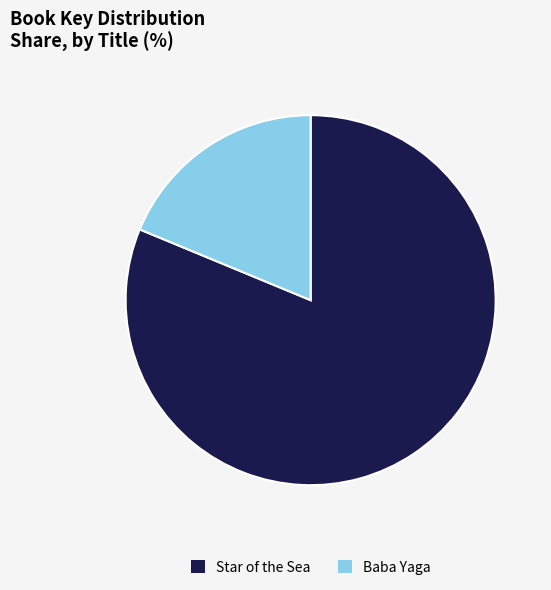

How many slices are in this pie chart?

2